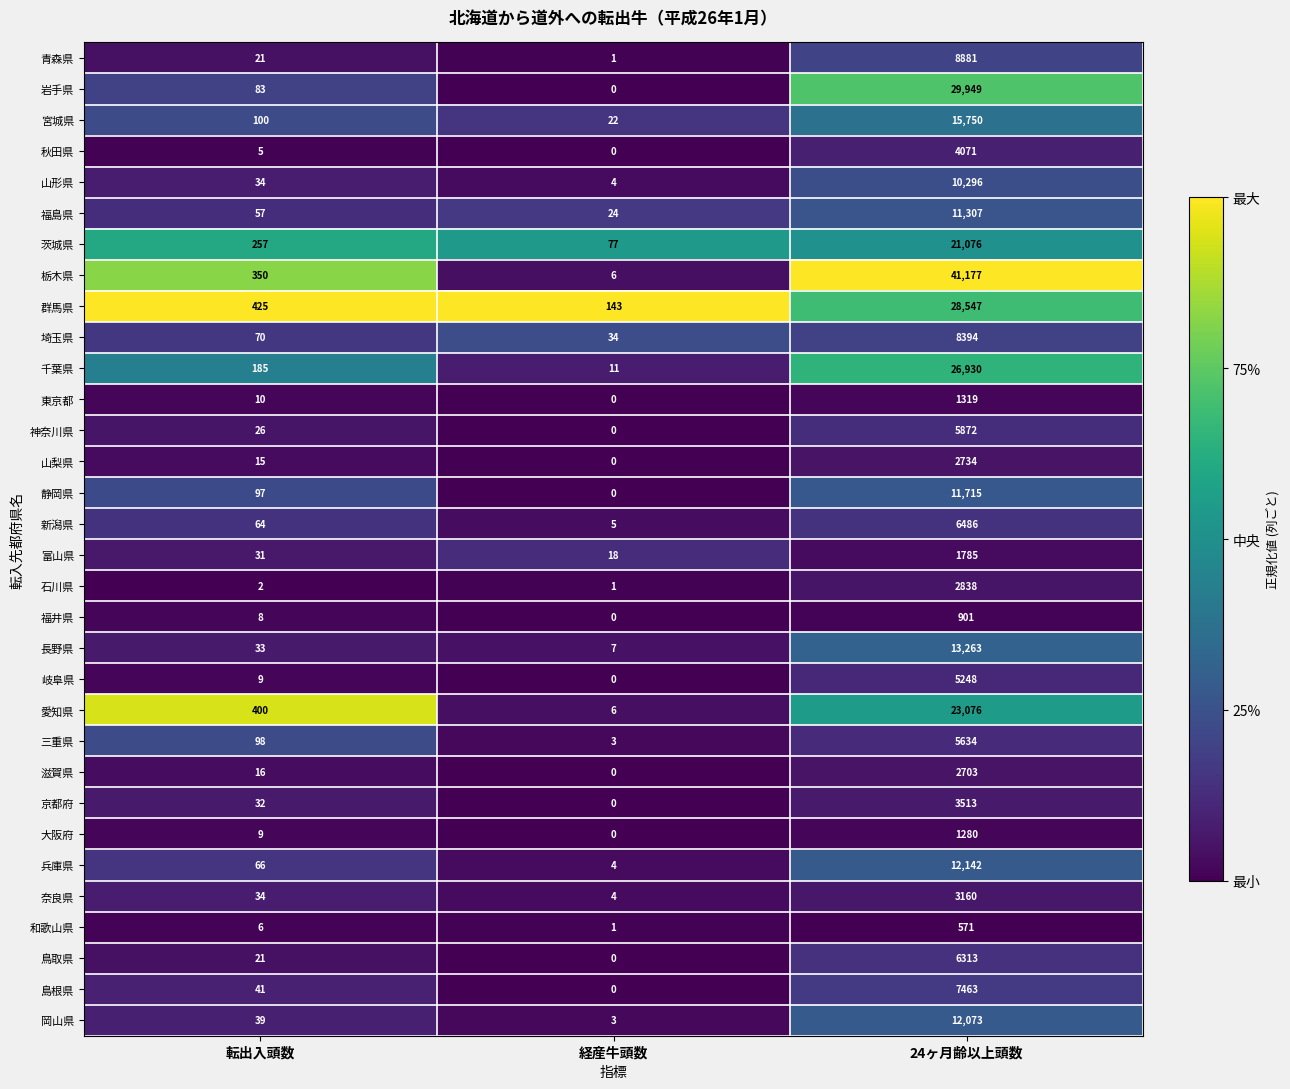

What is the total value across all series at 経産牛頭数?

374